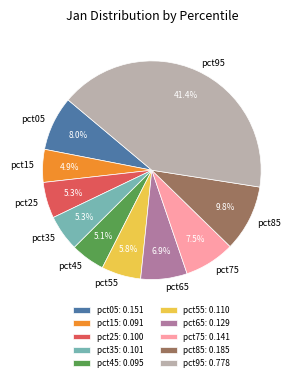

Combined, do pct25 and pct65 account for over 50%?

No